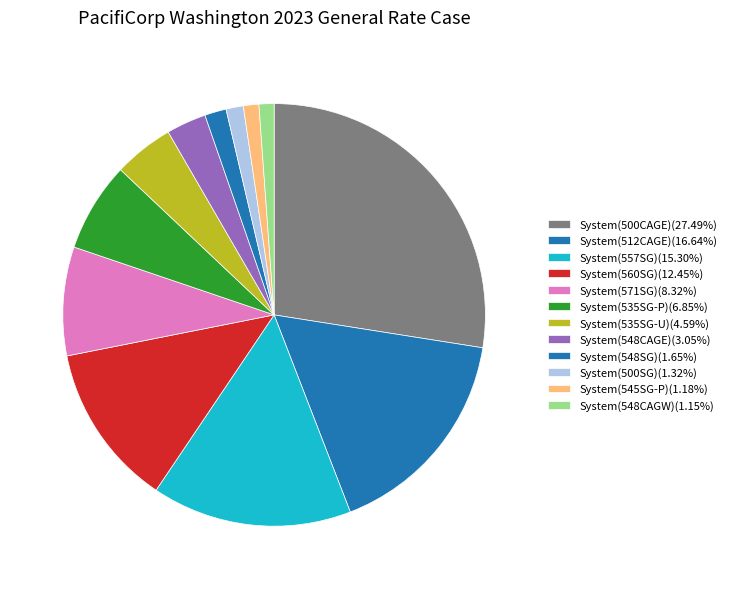

Combined, do System(535SG-P) and System(535SG-U) account for over 50%?

No